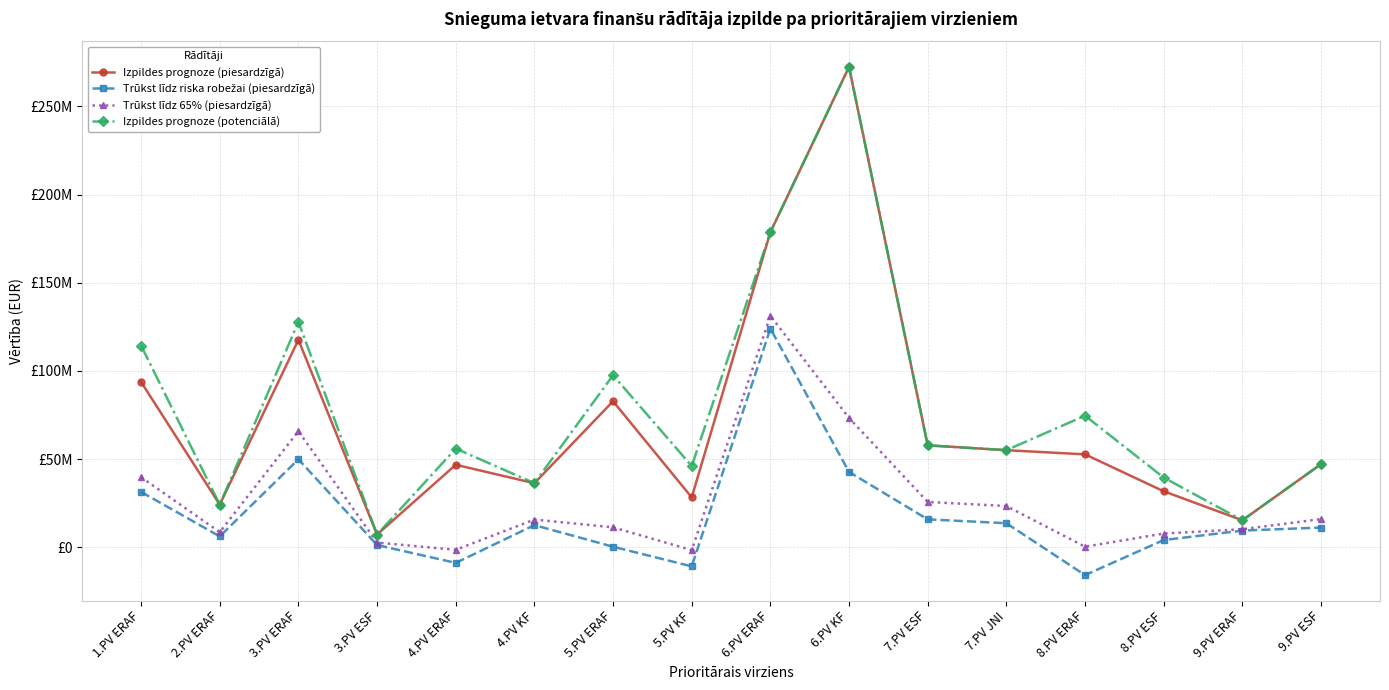

Does the chart have visible grid lines?

Yes